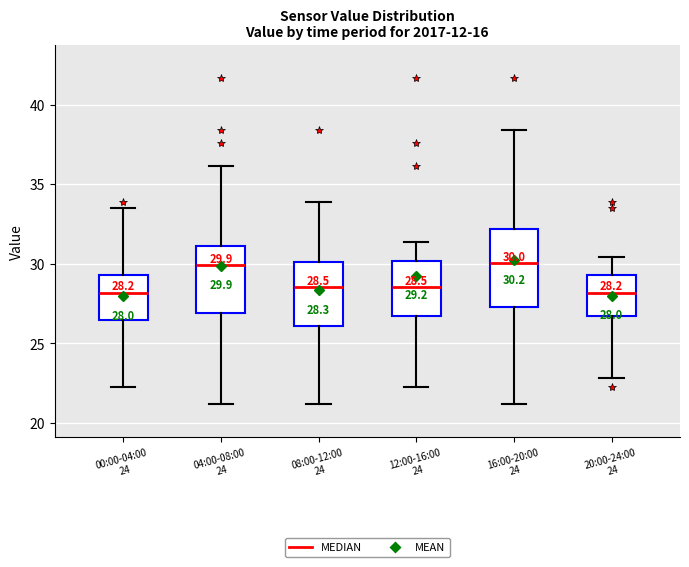

Comparing the boxes themselves (not the whiskers), which one is the tallest?

16:00-20:00 24